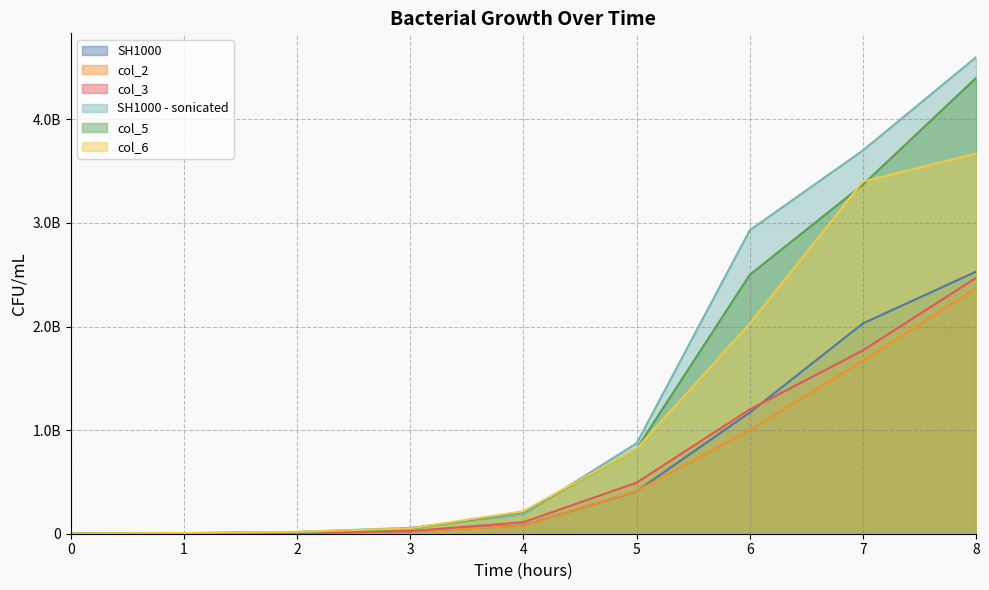

What is the maximum value shown in the chart?

4600000000